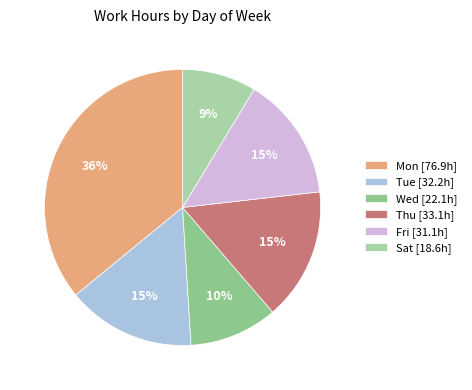

Which has a higher value, Mon or Sat?

Mon